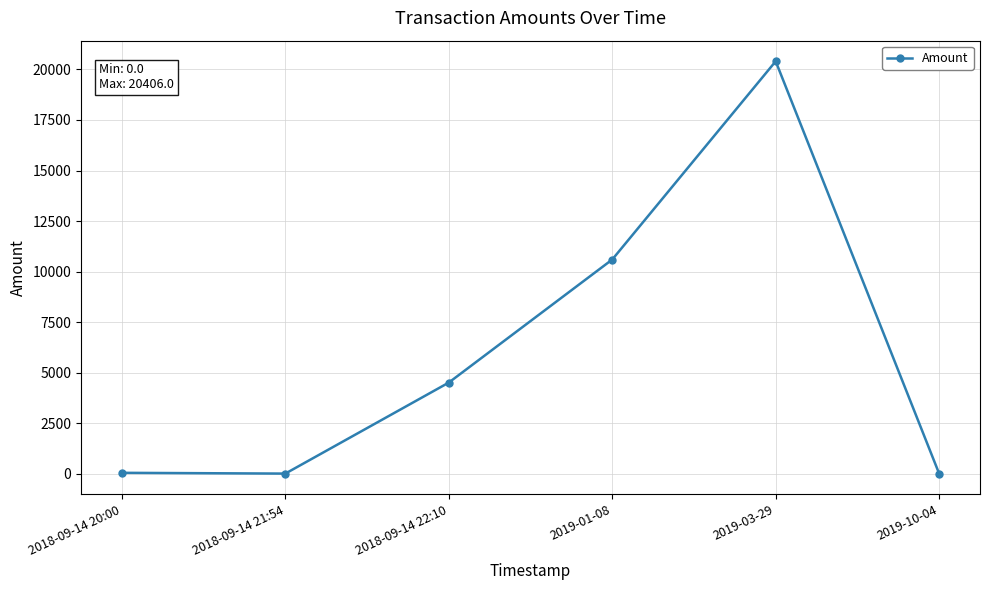

What is the average value?

5923.7